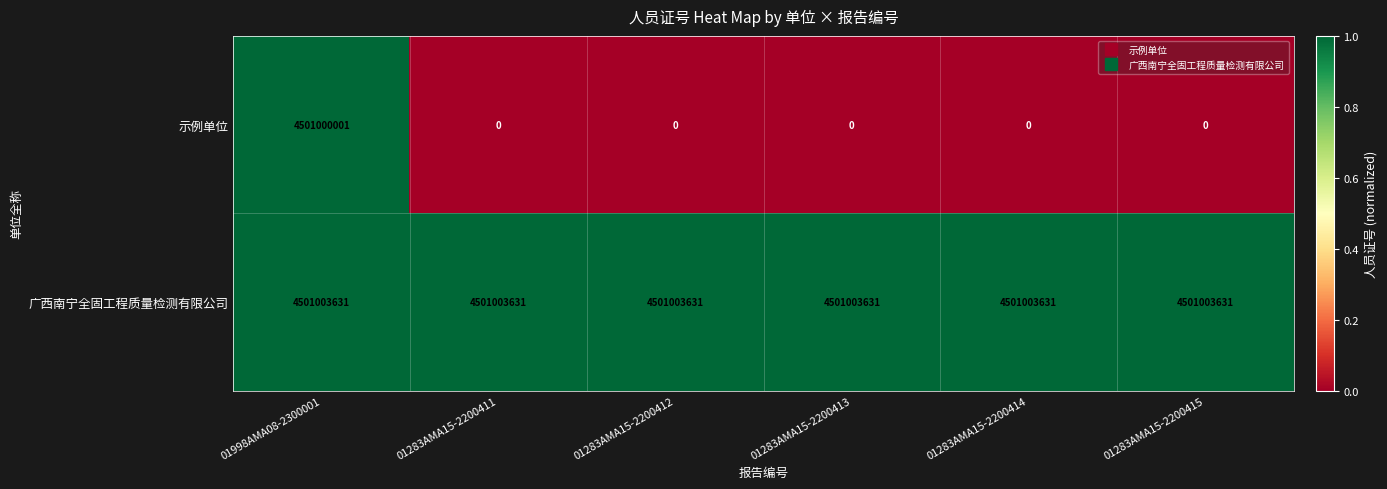

What is the total value across all series at 01283AMA15-2200414?

4501003631